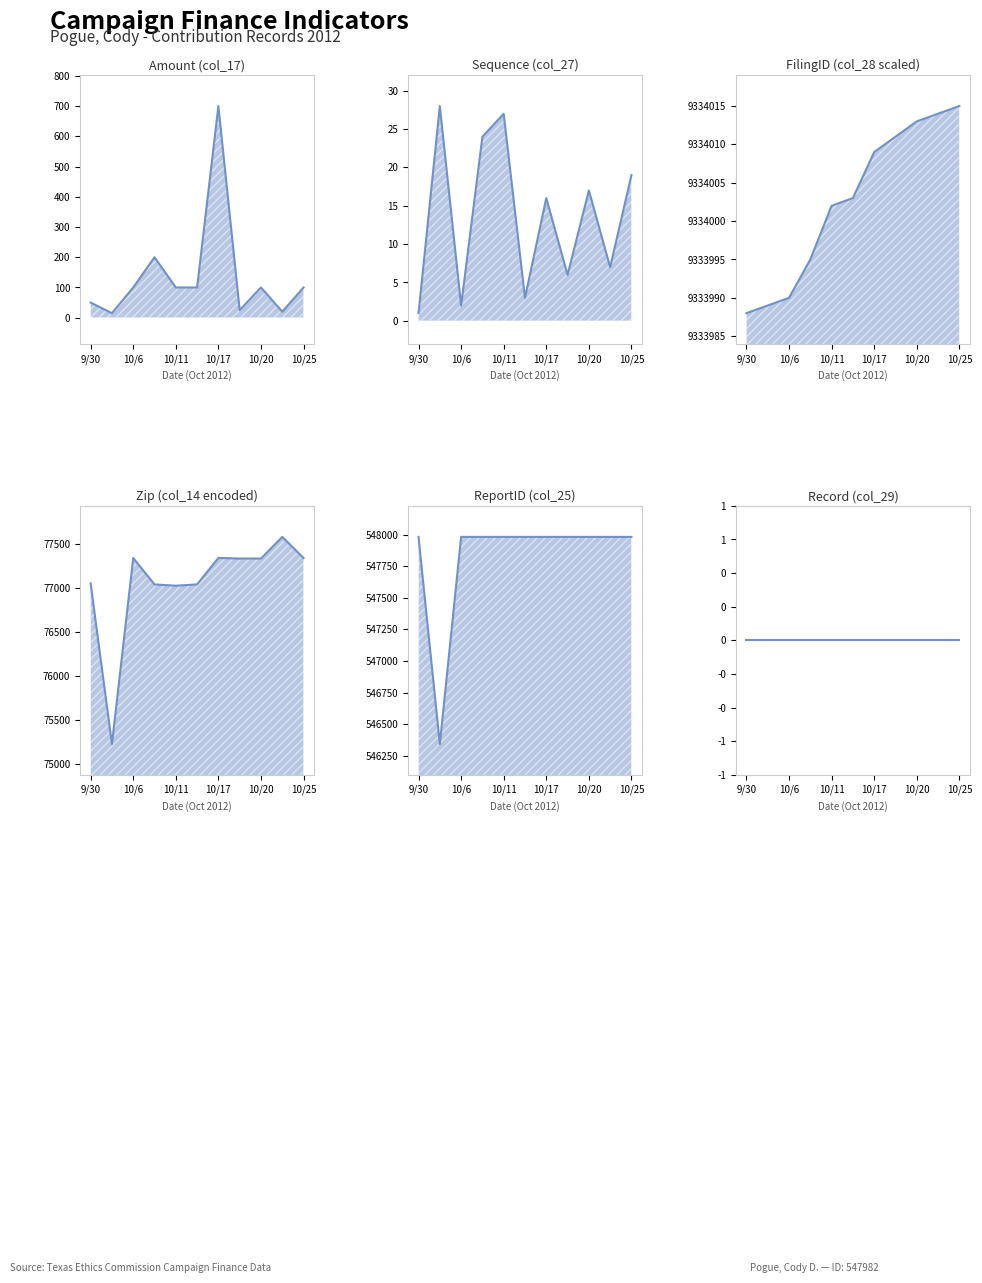

Is it true that ReportID (col_25) equals 547982 at 10/20?

True